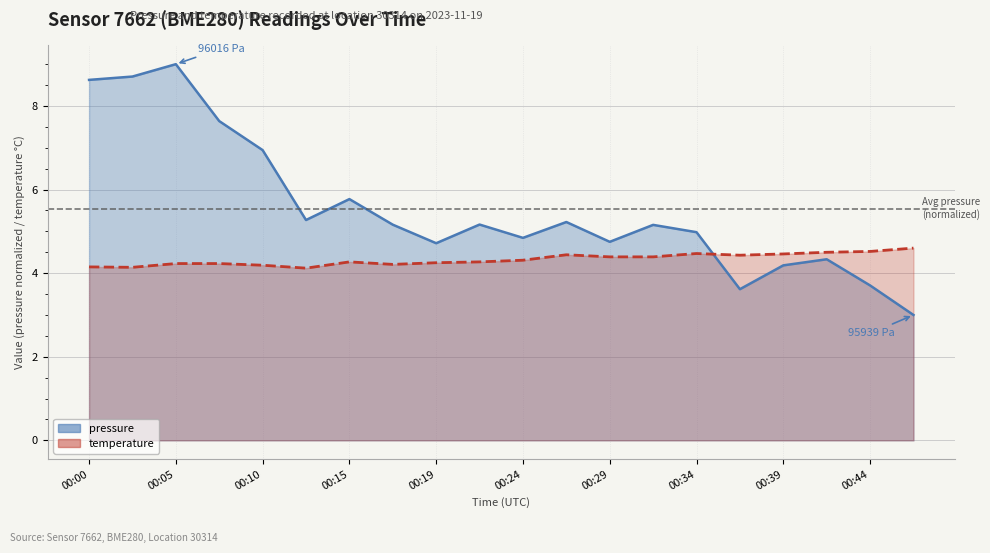

Between which two adjacent categories do pressure and temperature first intersect?

00:34 and 00:37